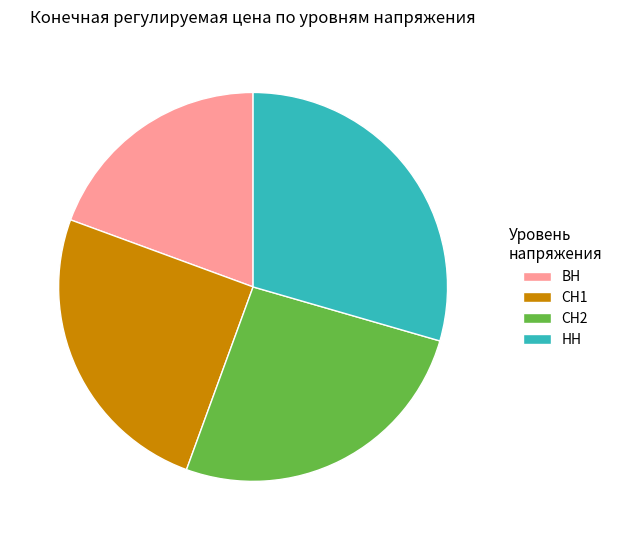

Rank the categories by value from highest to lowest.

НН, СН2, СН1, ВН